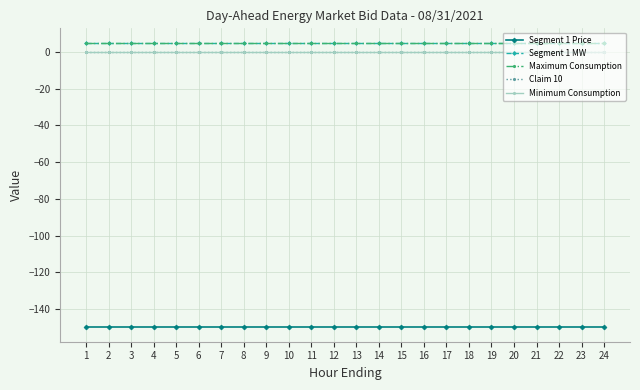

Is this an area chart (filled region under the line)?

No